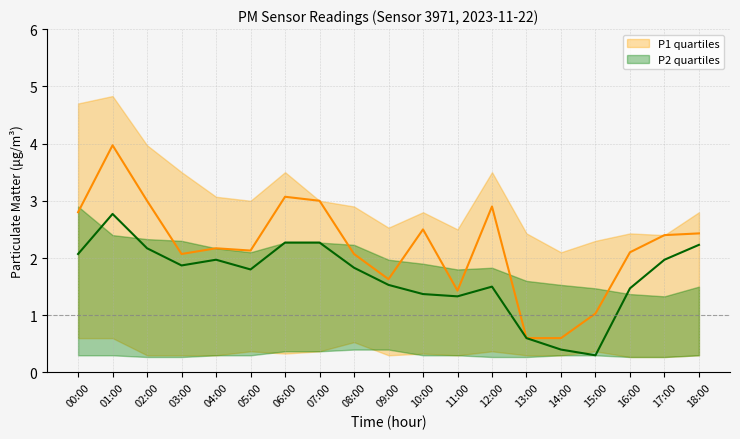

Which label corresponds to the smallest value in the chart?

16:00